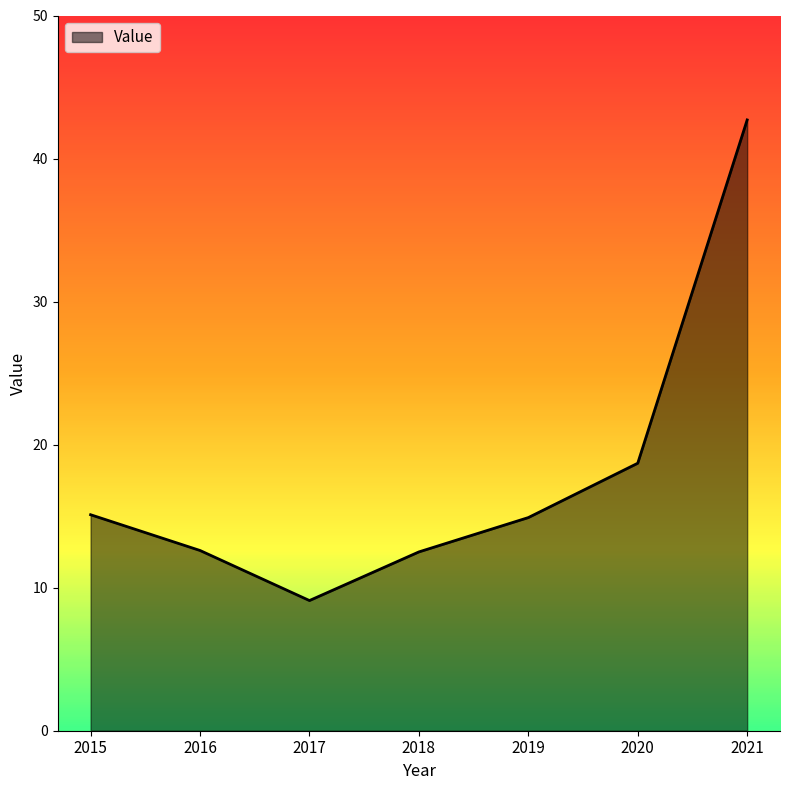

True or false: the data shows 15.1 at 2015.

True